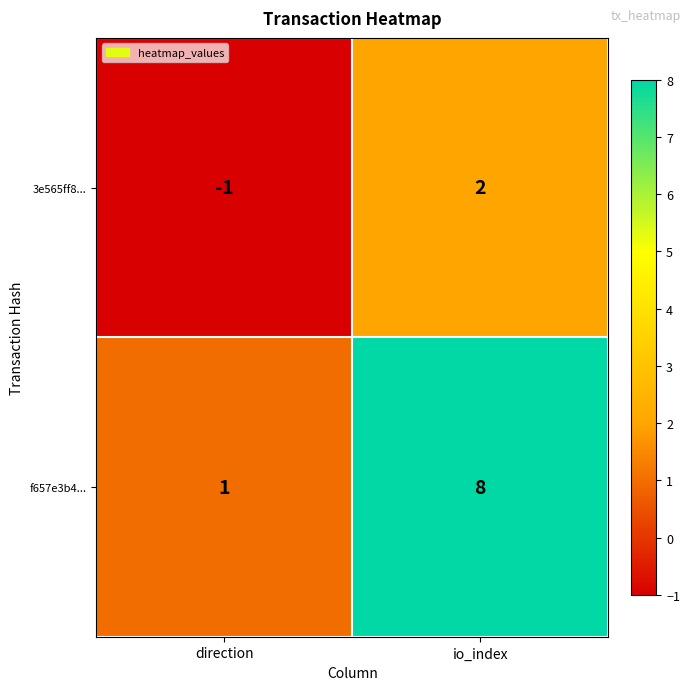

Which series changed the most between direction and io_index?

f657e3b4...